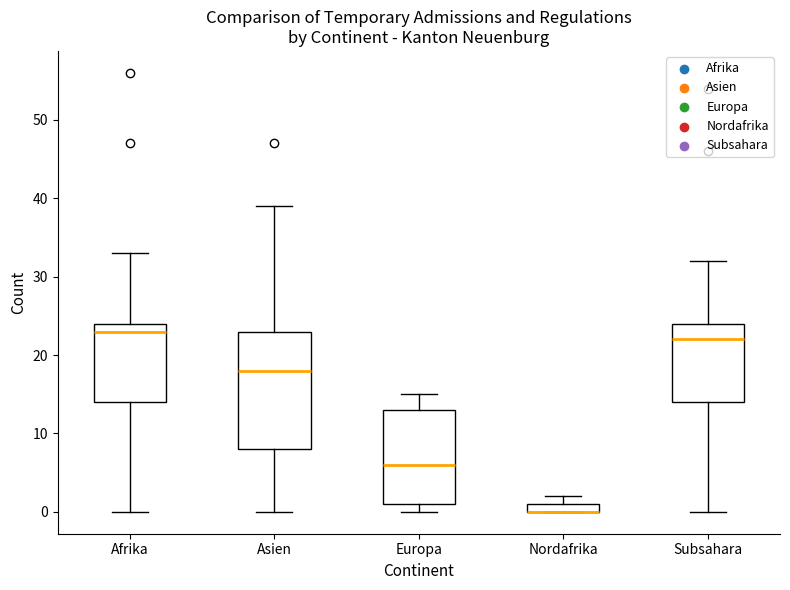

Comparing the boxes themselves (not the whiskers), which one is the tallest?

Asien